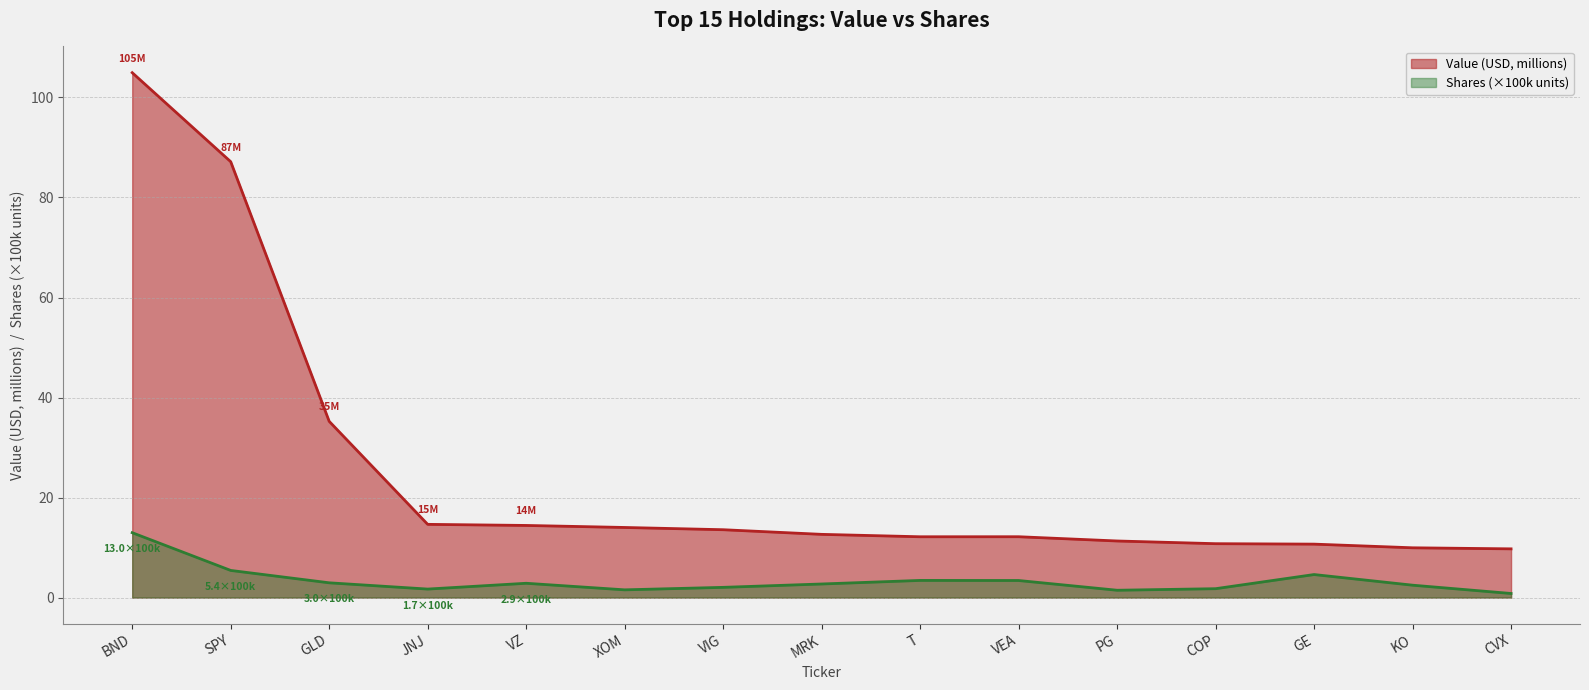

Is it true that Value (MM) equals 3.2 at VZ?

False